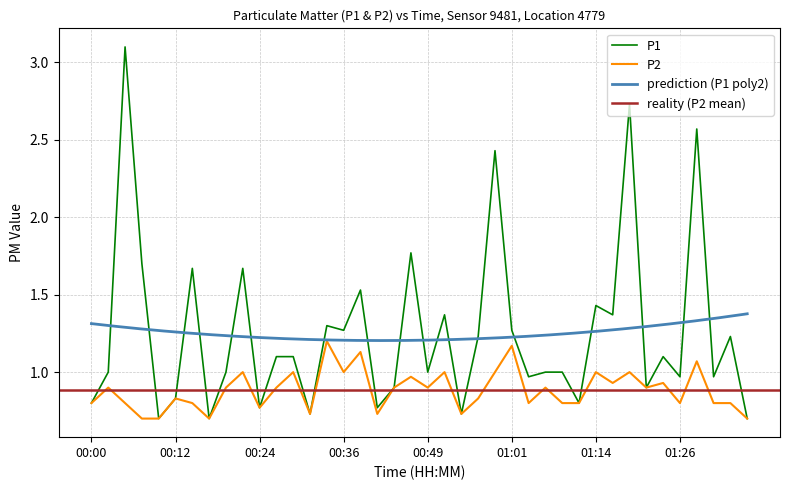

True or false: P1 has more than 2 points higher than both neighbors.

True